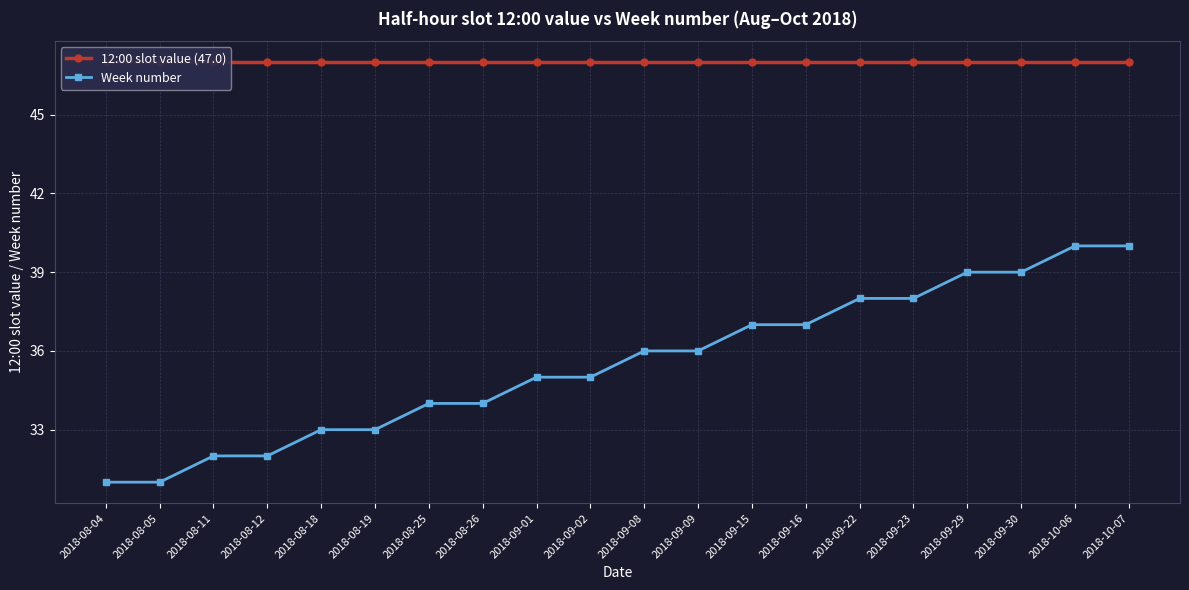

What are all the series names shown in the legend?

12:00 slot value (47.0), Week number